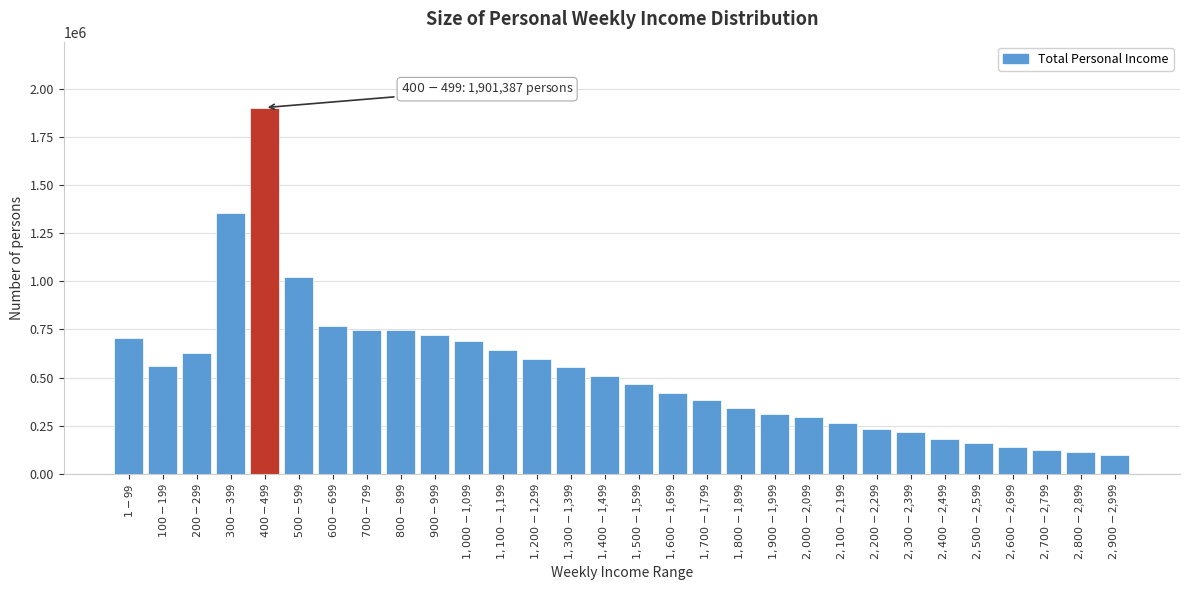

What is the minimum value shown in the chart?

96870